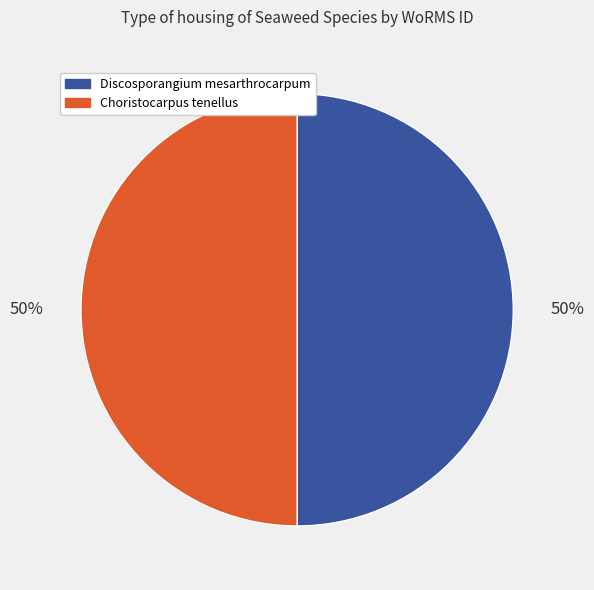

To the nearest percent, what is the average slice percentage?

50%